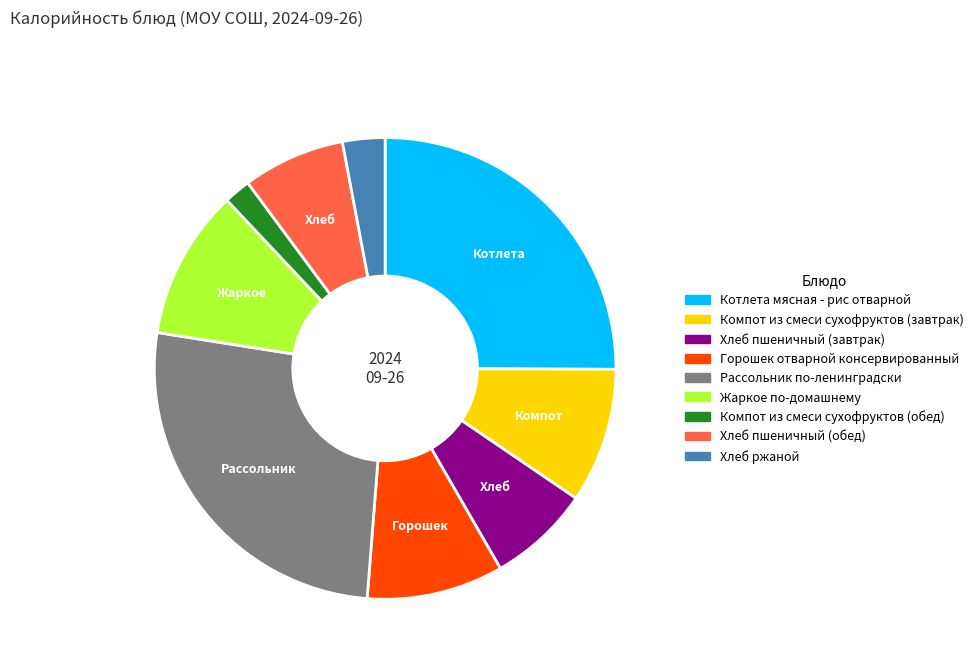

Which slice is the largest?

Рассольник по-ленинградски